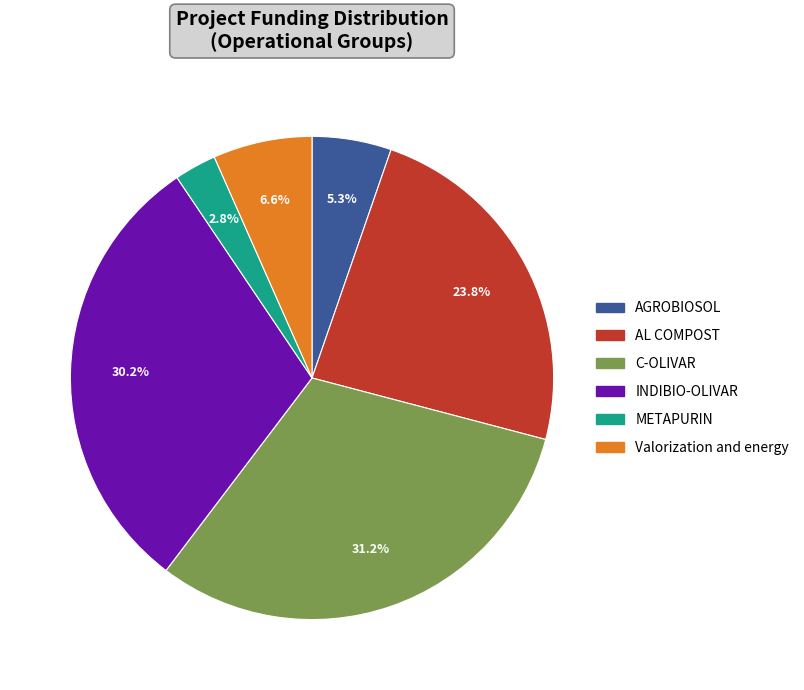

How many segments does this pie chart have?

6